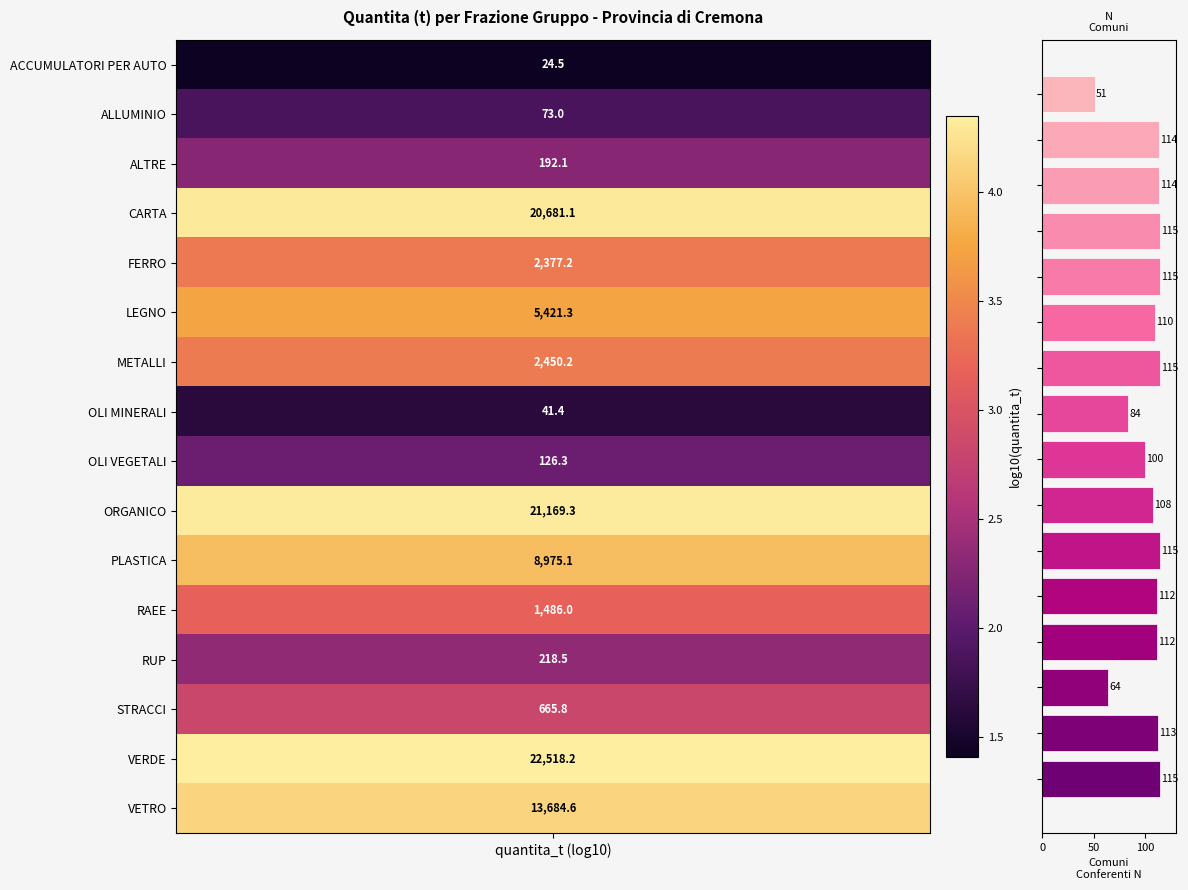

What is the difference between the second highest and minimum values?

64